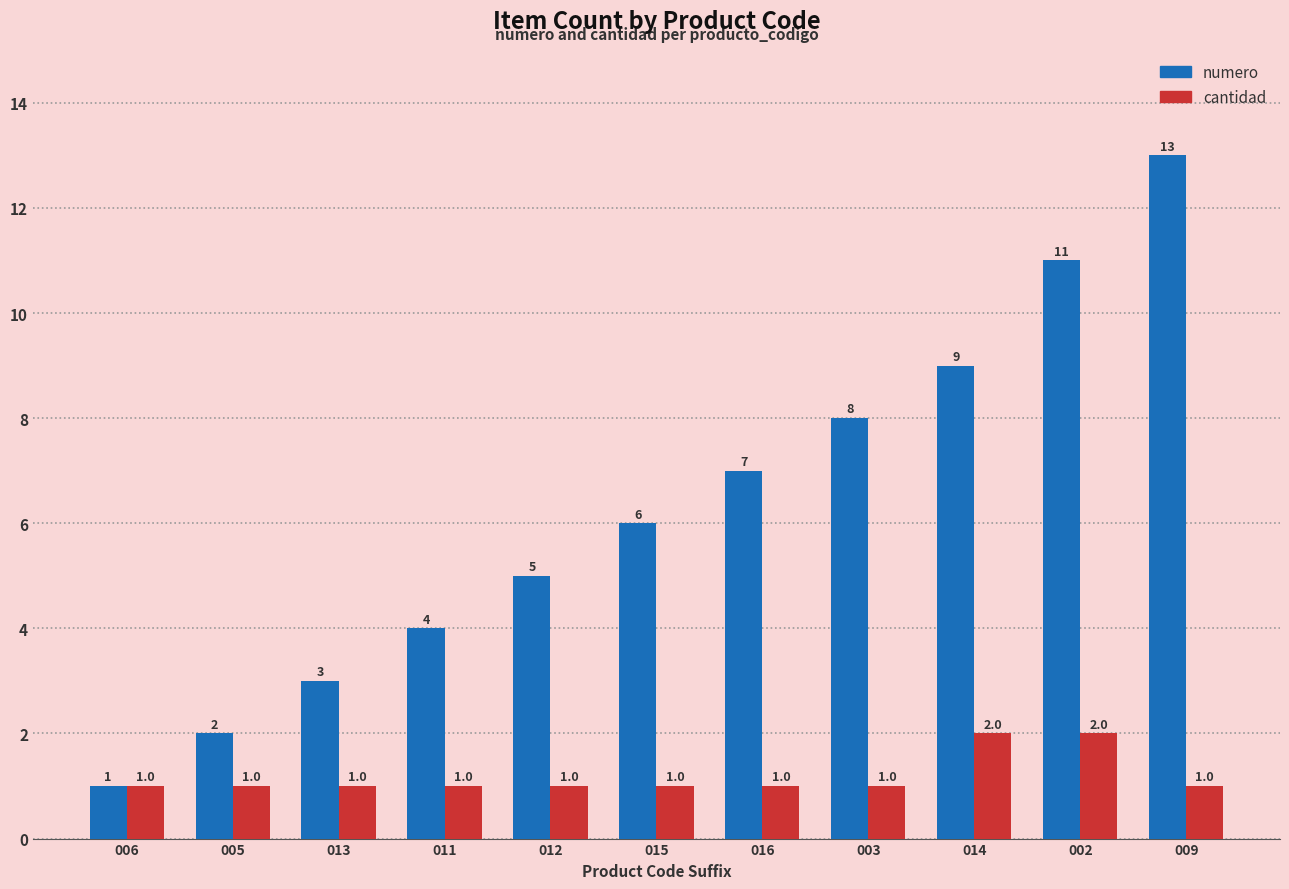

How many bars are there in total?

22